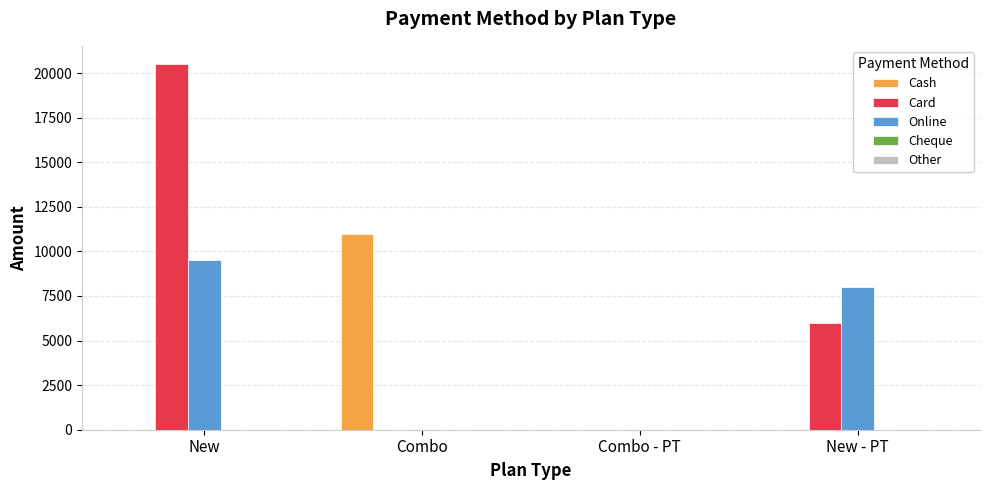

Which series changed the most between New and New - PT?

Card